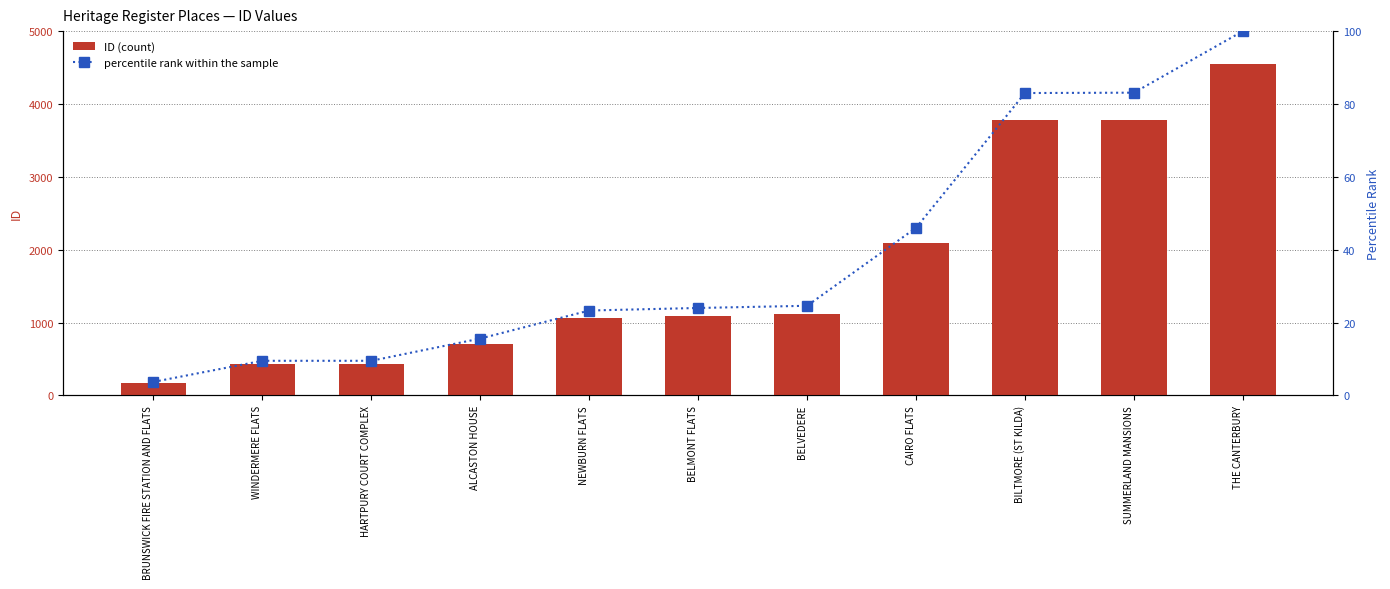

True or false: percentile rank within the sample has a value of 8.5 at NEWBURN FLATS.

False